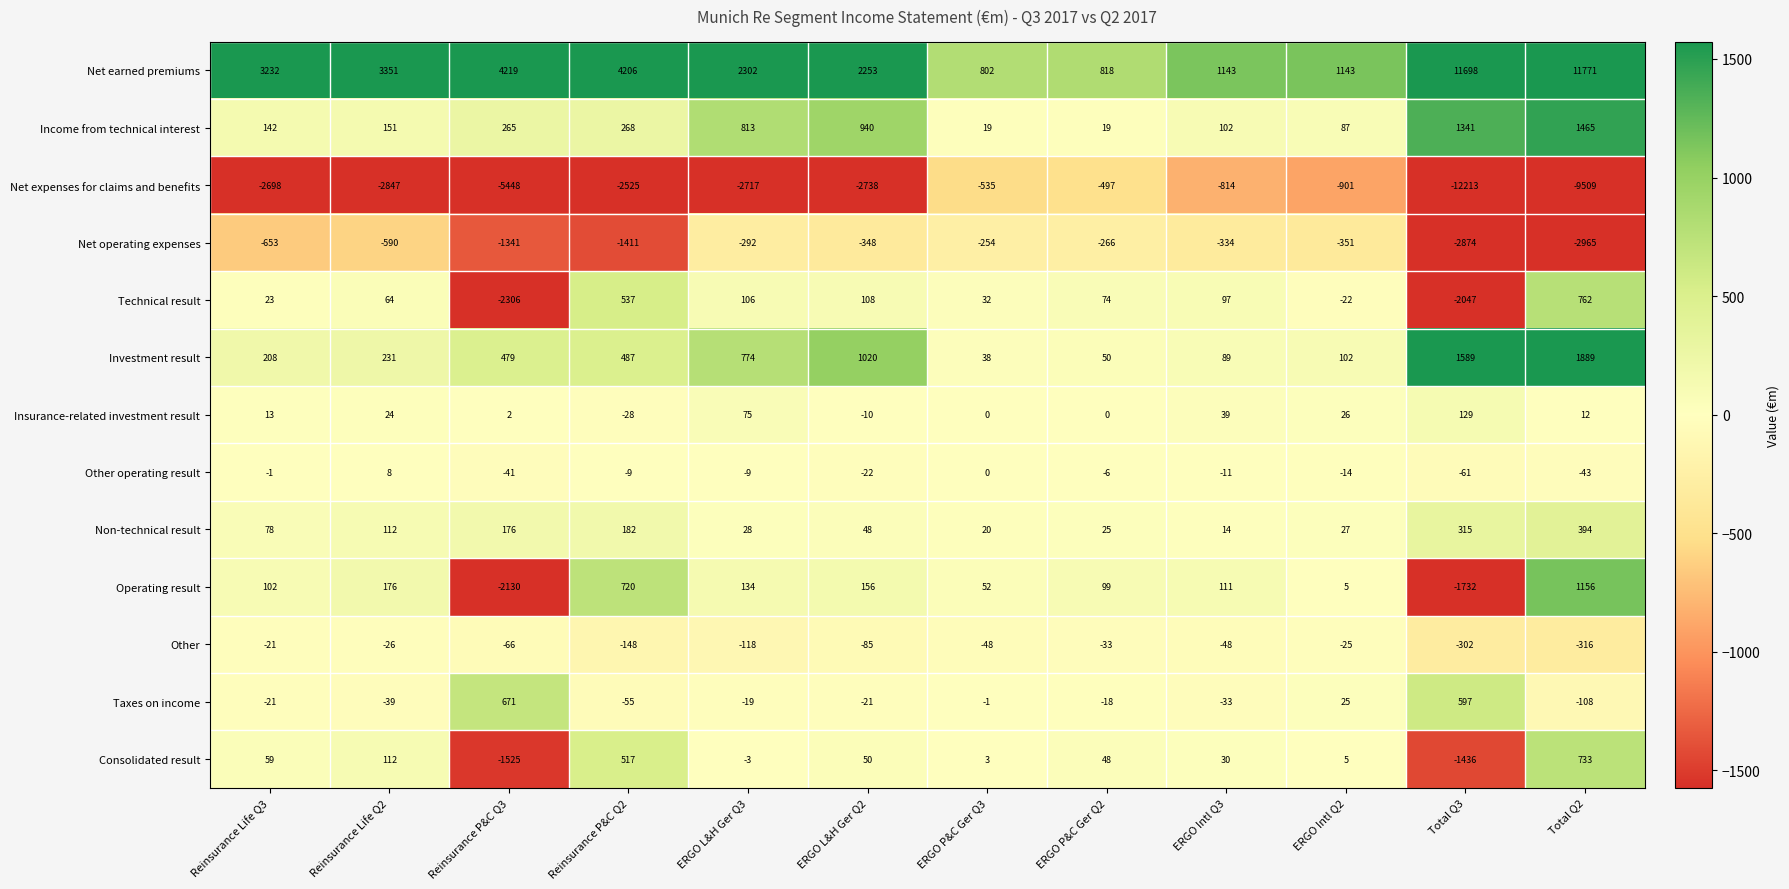

What is the smallest value displayed?

-12213